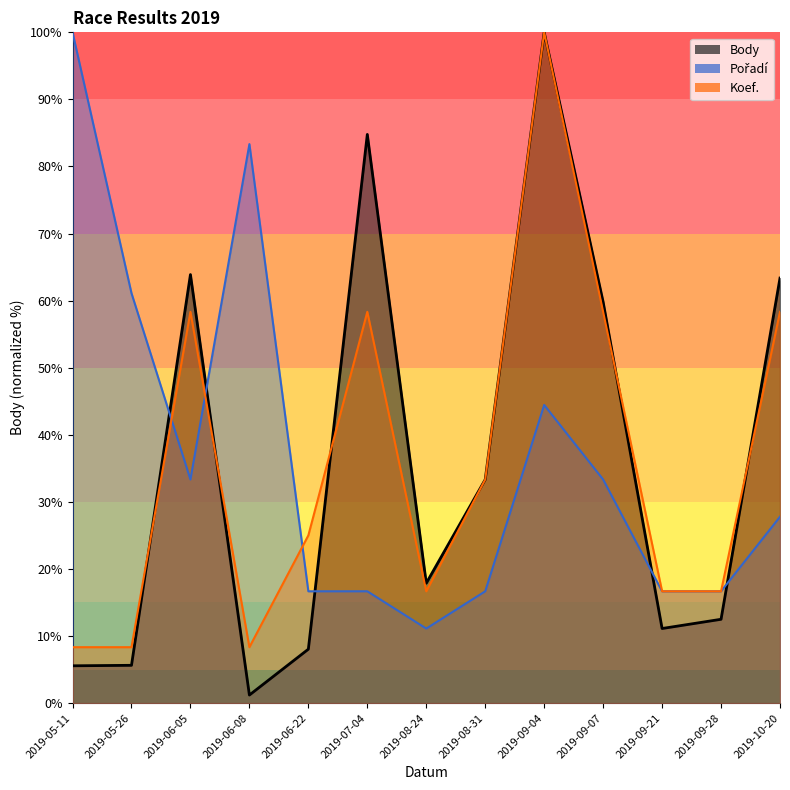

After their last crossing, which series has the higher values: Pořadí or Koef.?

Koef.